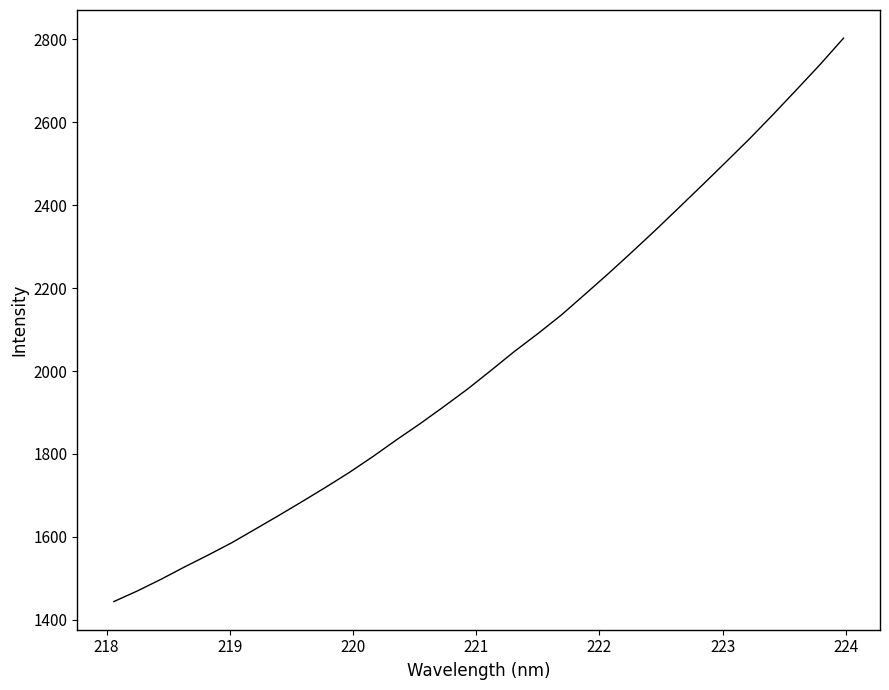

True or false: the data has more than 0 interior local peaks.

False